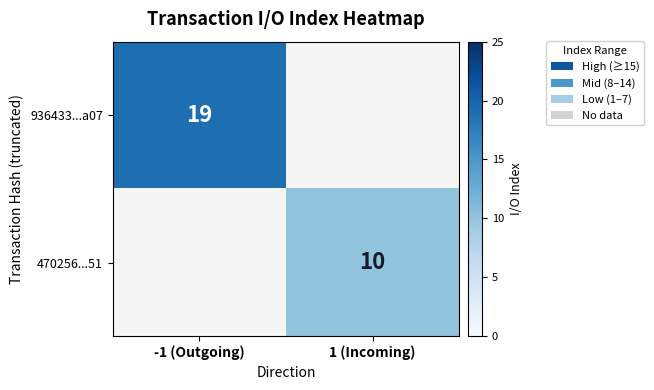

Count the number of data series in this chart.

2